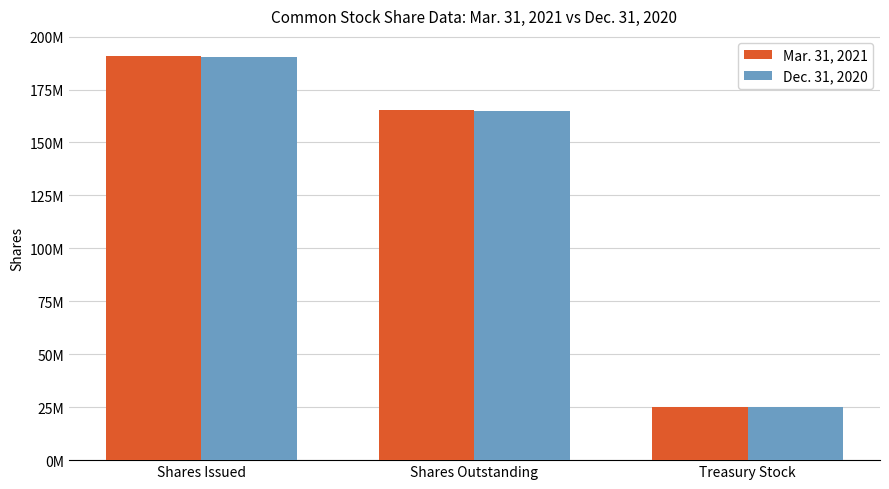

At which label does Mar. 31, 2021 first exceed 165464148?

Shares Issued